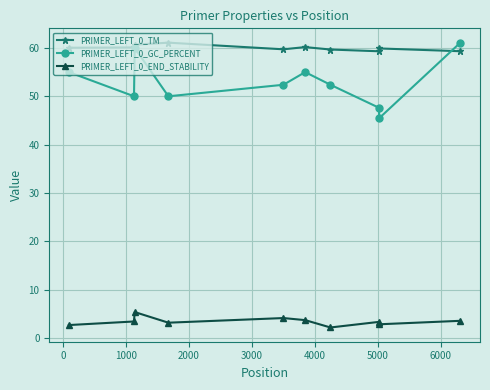

What is the value of the PRIMER_LEFT_0_GC_PERCENT point at the 5th from the left?

52.4